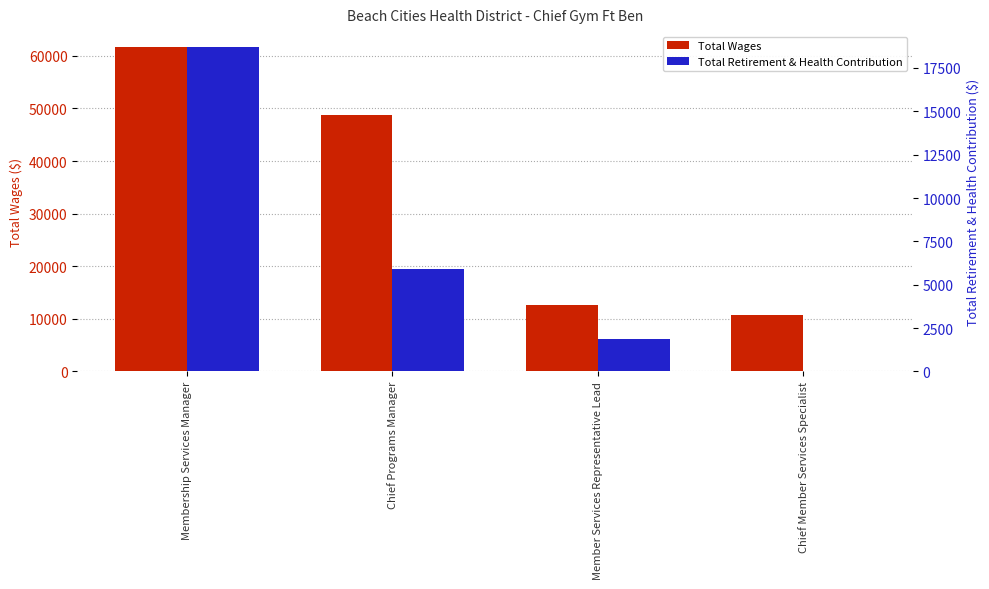

Where does the Total Wages series first go above 48816?

Membership Services Manager